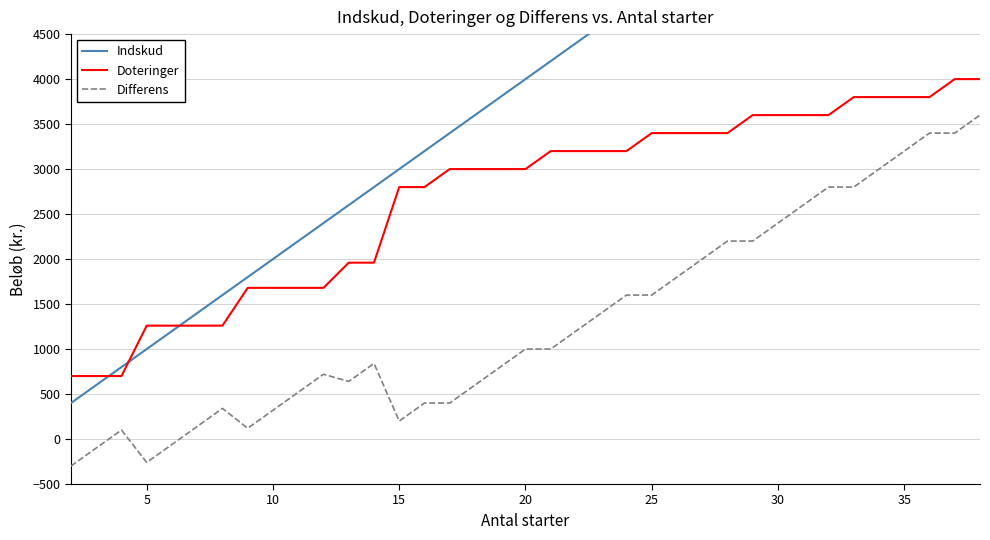

True or false: Differens and Doteringer intersect in this chart.

False